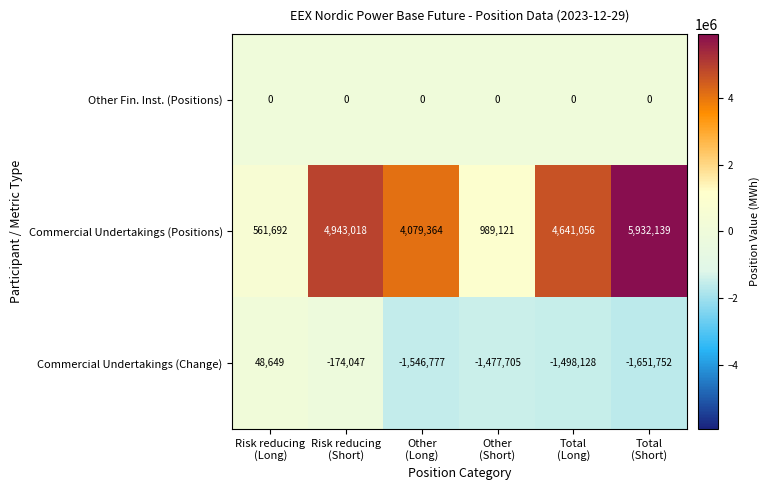

Which series changed the most between Risk reducing
(Long) and Other
(Short)?

Commercial Undertakings (Change)